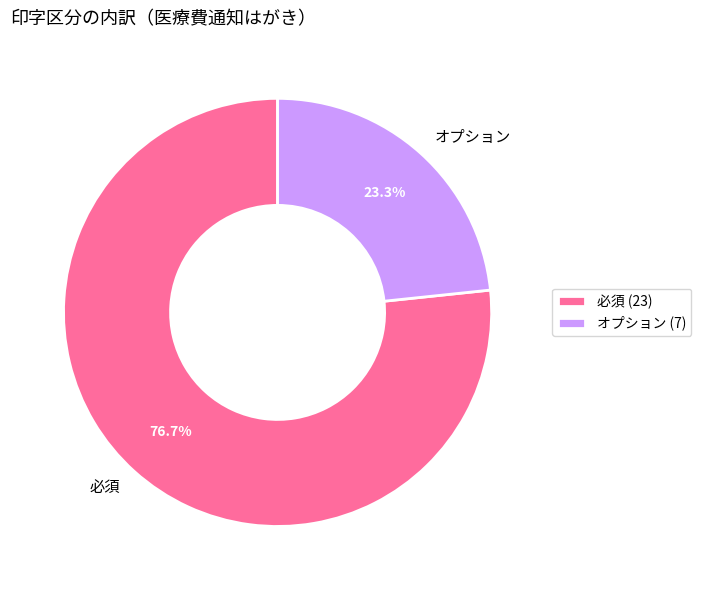

The オプション slice represents 40% of the pie. True or false?

False